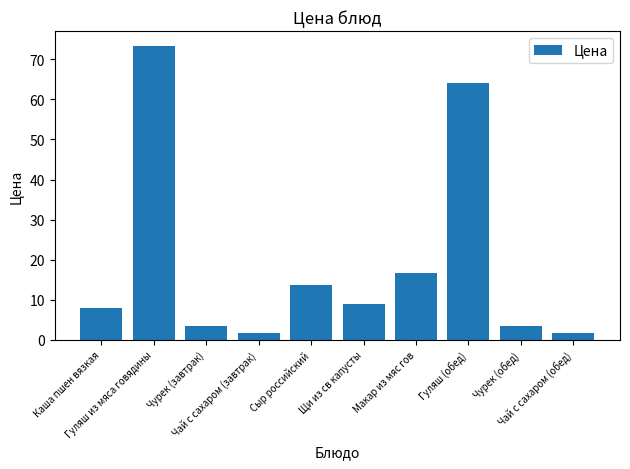

What is the greatest value displayed?

73.3